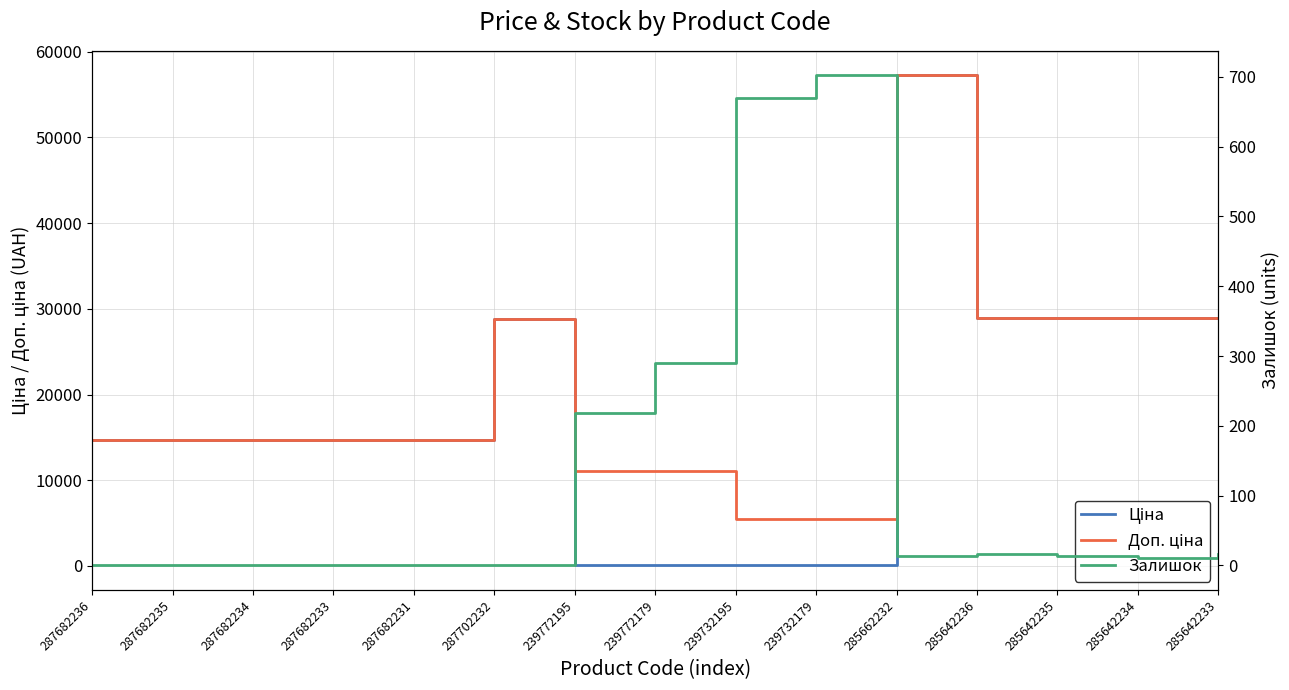

True or false: Залишок has more than 2 interior local peaks.

False